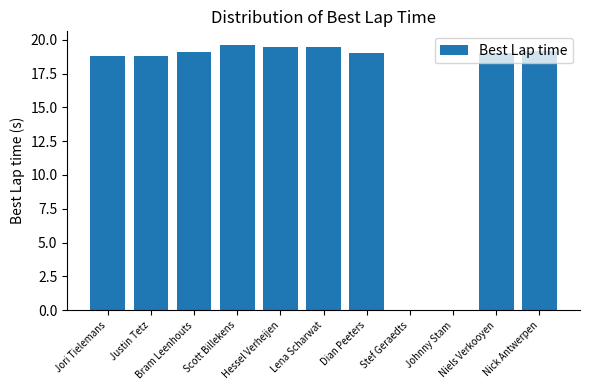

What is the maximum value shown in the chart?

19.6